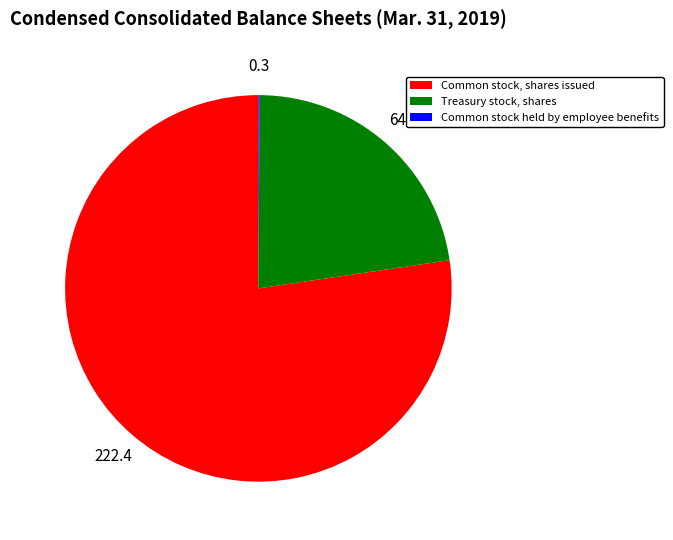

What is the largest slice in the pie chart?

Common stock, shares issued